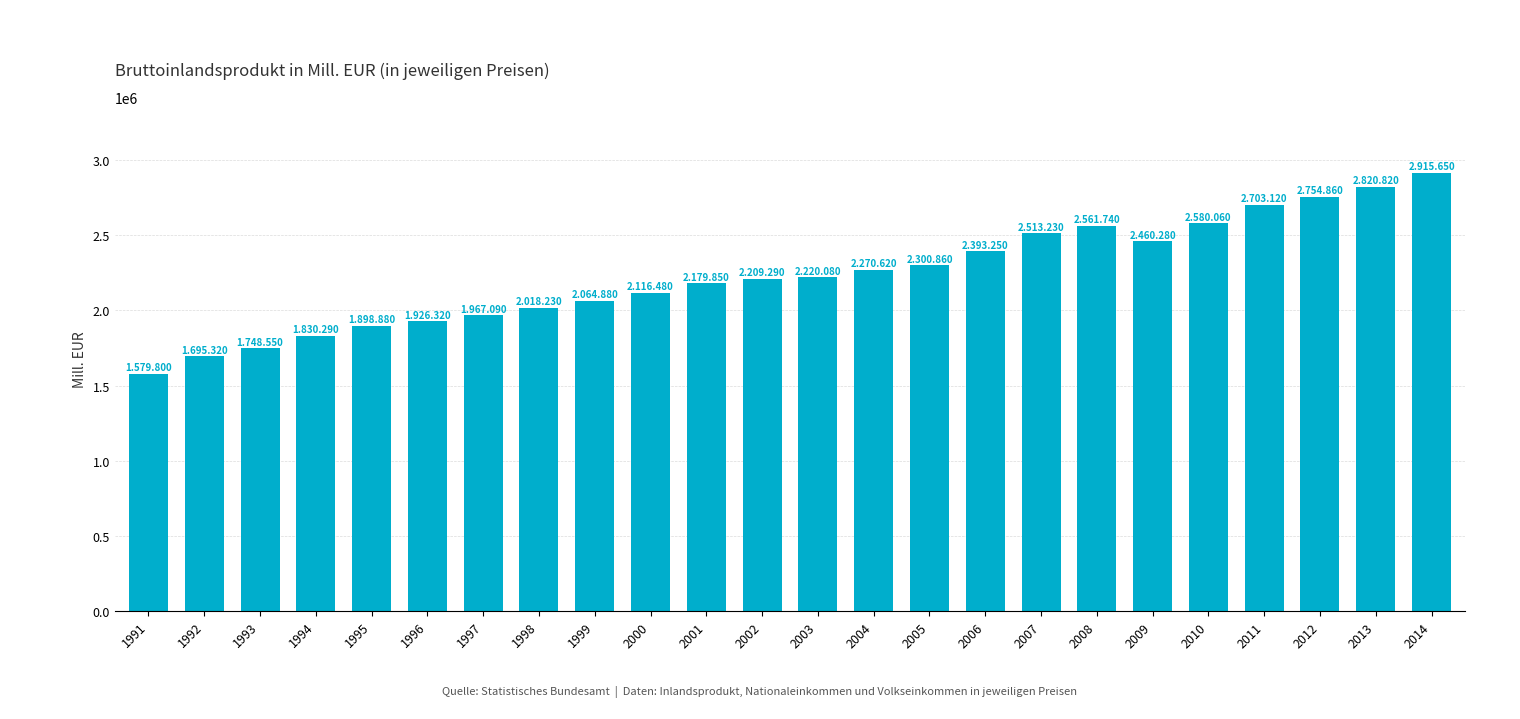

The value at 2008 is 2561740. True or false?

True